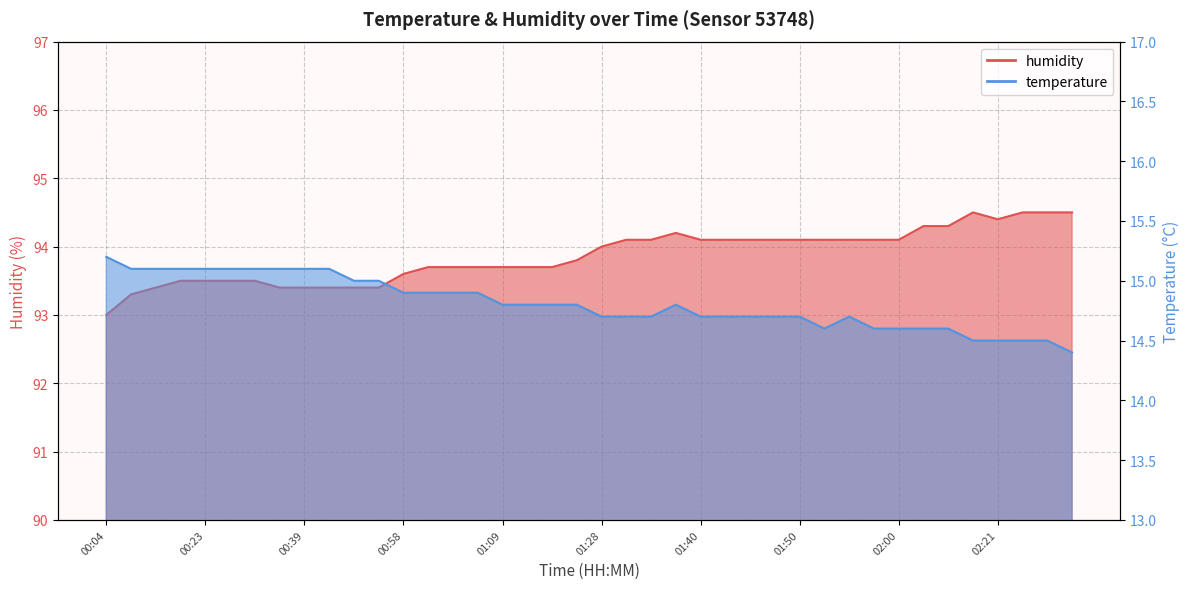

Which has a higher value, 02:28 or 02:23?

02:23